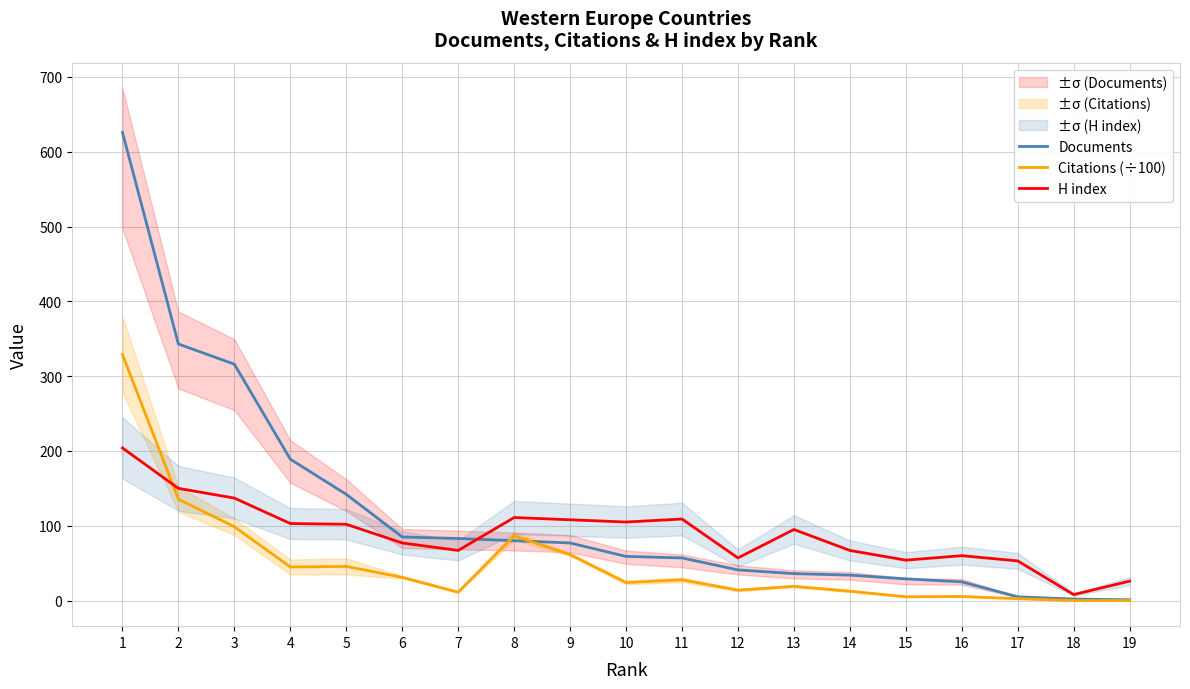

What is the value of the Documents point at the 3rd from the left?

316.0